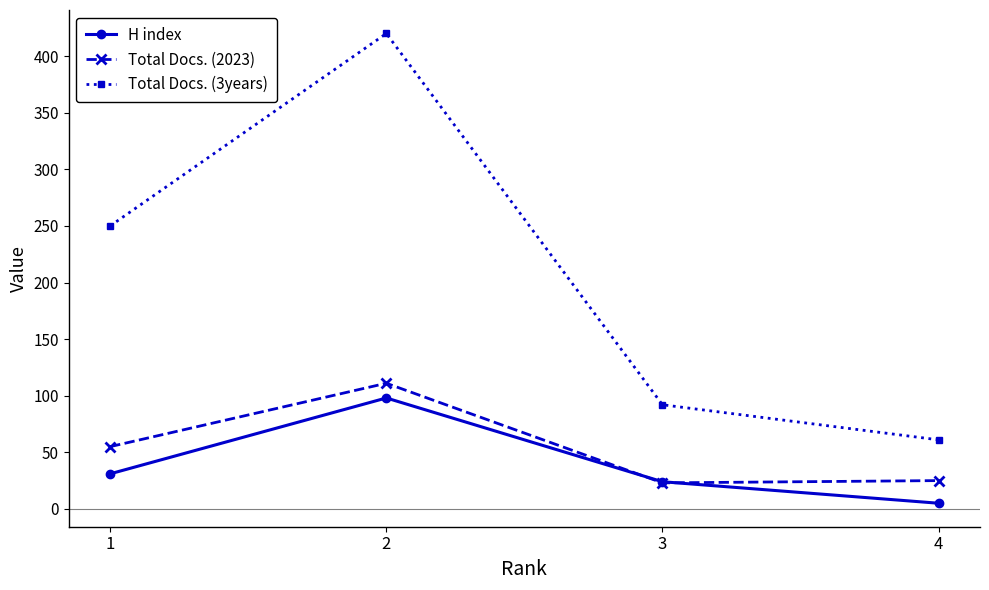

What is the difference between the Total Docs. (3years) values at 1 and 3?

158